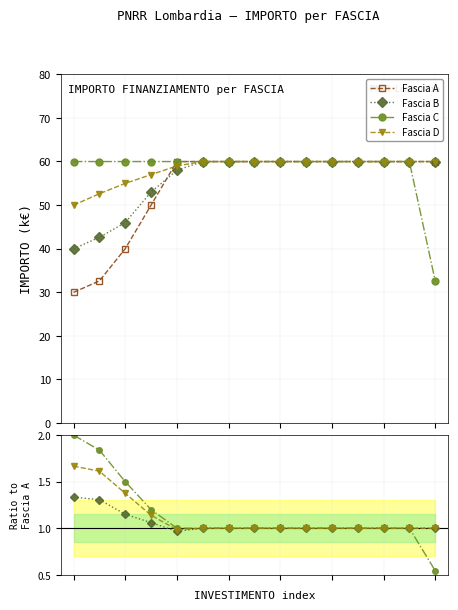

True or false: Fascia C and Fascia D cross at least once.

False